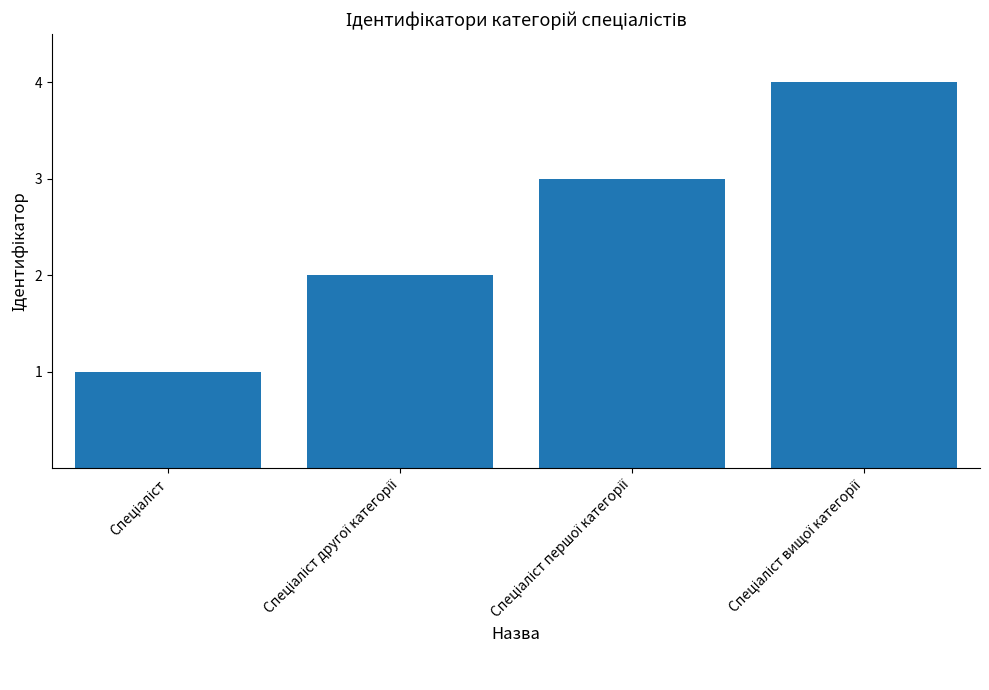

Are the bars horizontal?

No